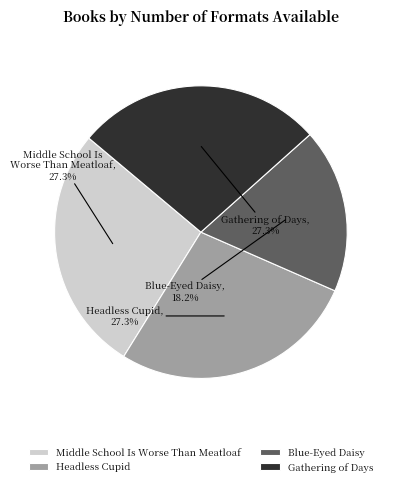

Count the number of slices in the pie.

4